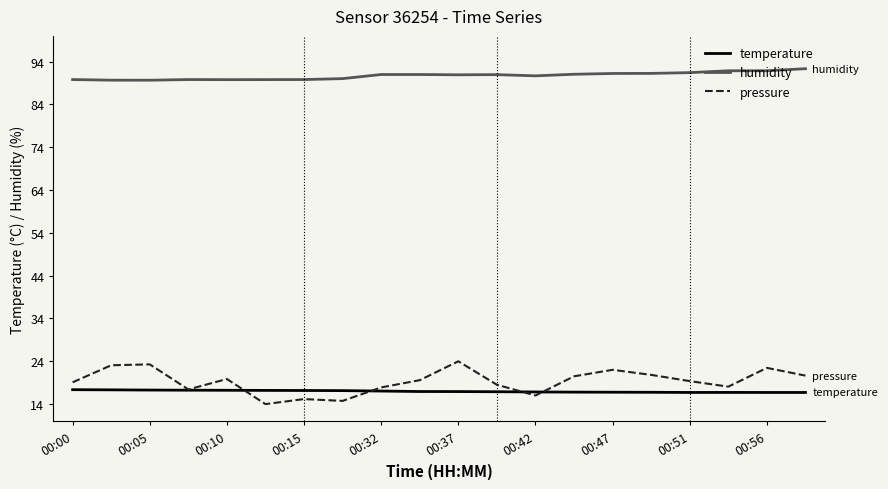

True or false: pressure and humidity intersect in this chart.

False